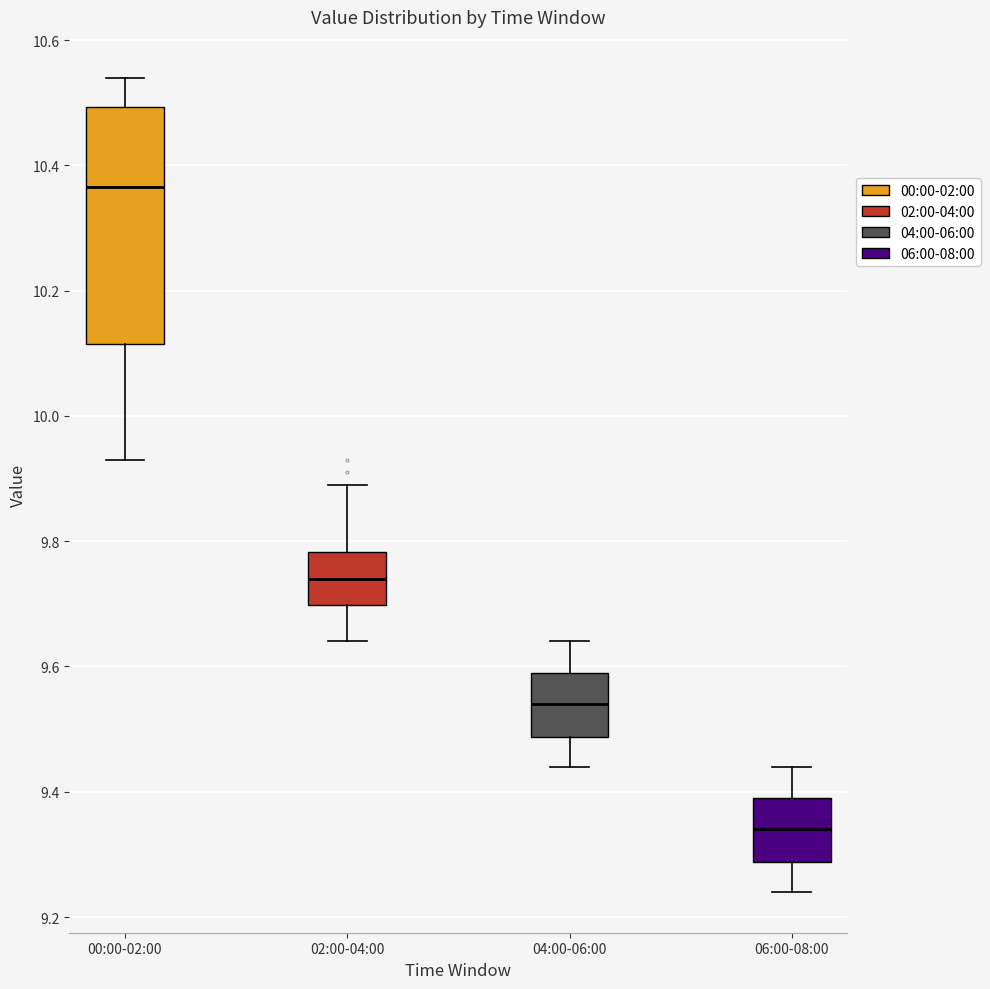

Reading left to right, read every box against the y-axis: the position of its median line, the range the box covers, and the ends of its whiskers. The values are not printed on the chart, so give them approximately, as read against the axis.

00:00-02:00: median 10.36, box 10.12 to 10.50, whiskers 9.94 to 10.54
02:00-04:00: median 9.74, box 9.70 to 9.78, whiskers 9.64 to 9.90
04:00-06:00: median 9.54, box 9.48 to 9.60, whiskers 9.44 to 9.64
06:00-08:00: median 9.34, box 9.28 to 9.40, whiskers 9.24 to 9.44